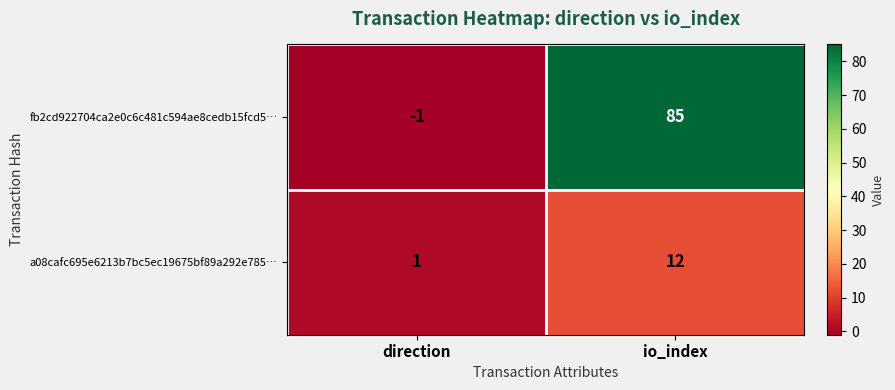

Reading left to right, extract all data points from this chart.

fb2cd922704ca2e0c6c481c594ae8cedb15fcd5…: -1	85
a08cafc695e6213b7bc5ec19675bf89a292e785…: 1	12